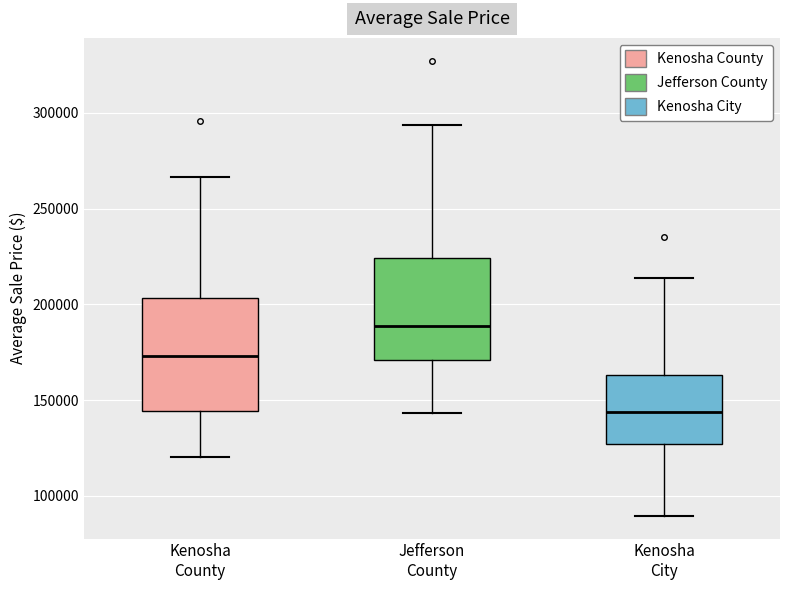

Where is the upper edge of the box for Jefferson County on the y-axis? The values are not printed on the chart, so give them approximately, as read against the axis.

225000